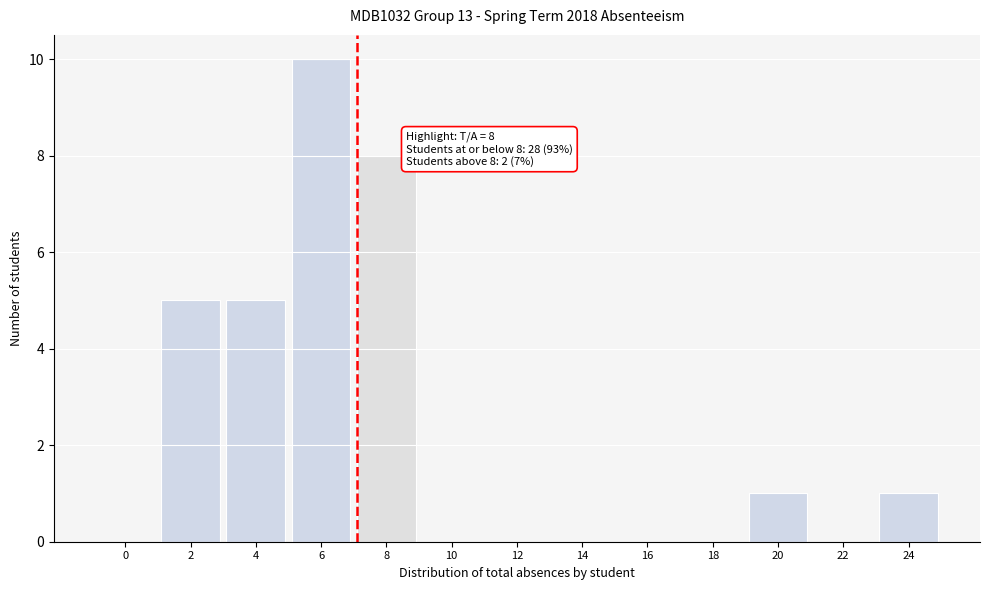

Reading right to left, what are all the values shown in this chart?

24=1	22=0	20=1	18=0	16=0	14=0	12=0	10=0	8=8	6=10	4=5	2=5	0=0